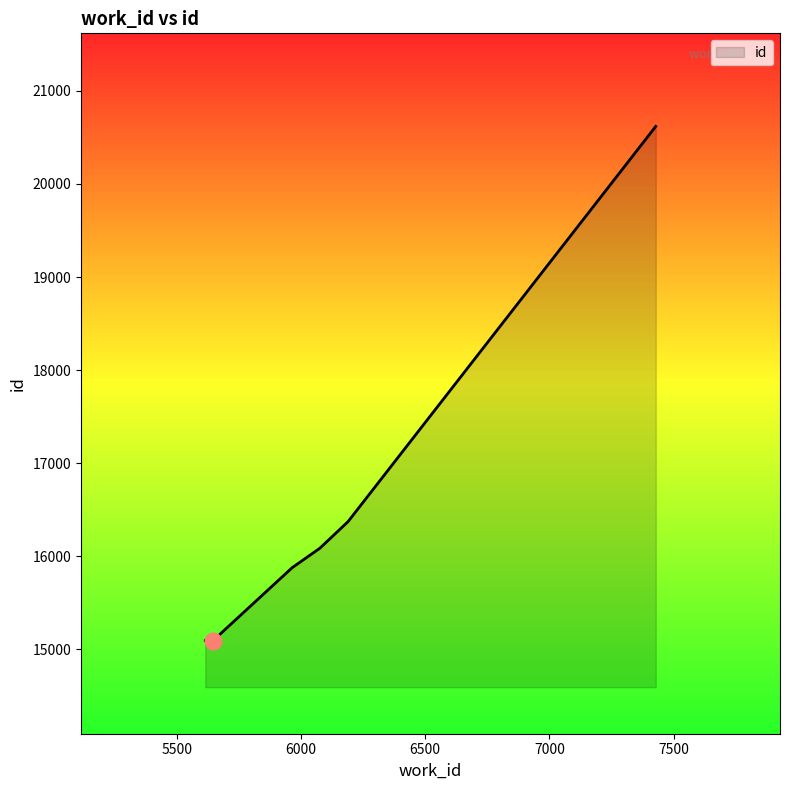

What is the smallest value displayed?

15092